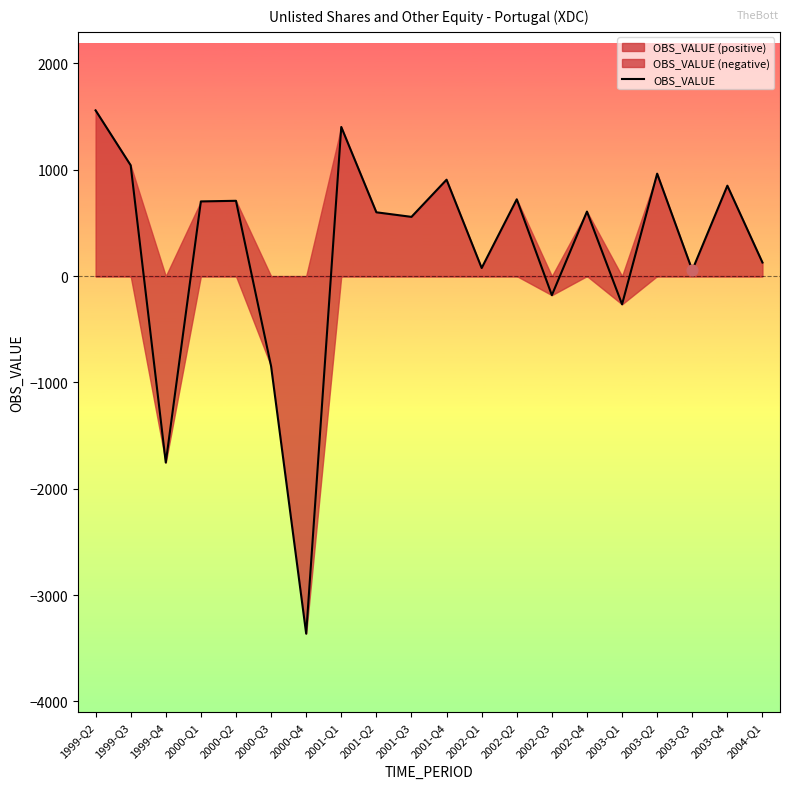

Which has a higher value, 2000-Q3 or 2001-Q4?

2001-Q4